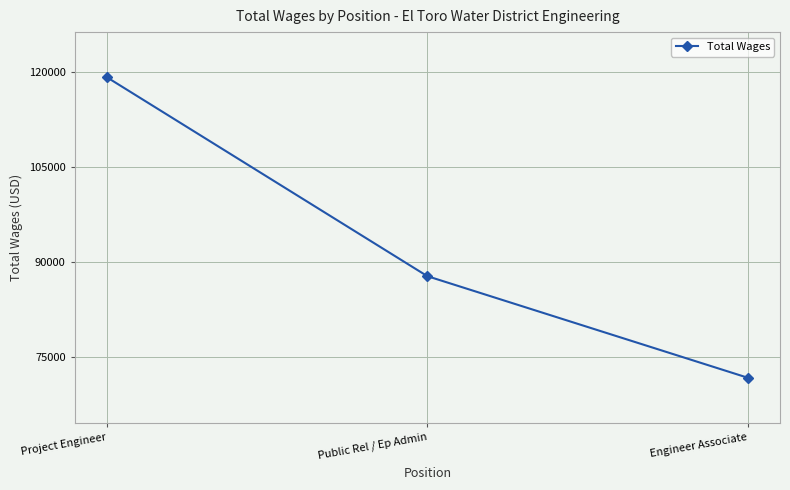

List the labels in order of value, largest first.

Project Engineer, Public Rel / Ep Admin, Engineer Associate